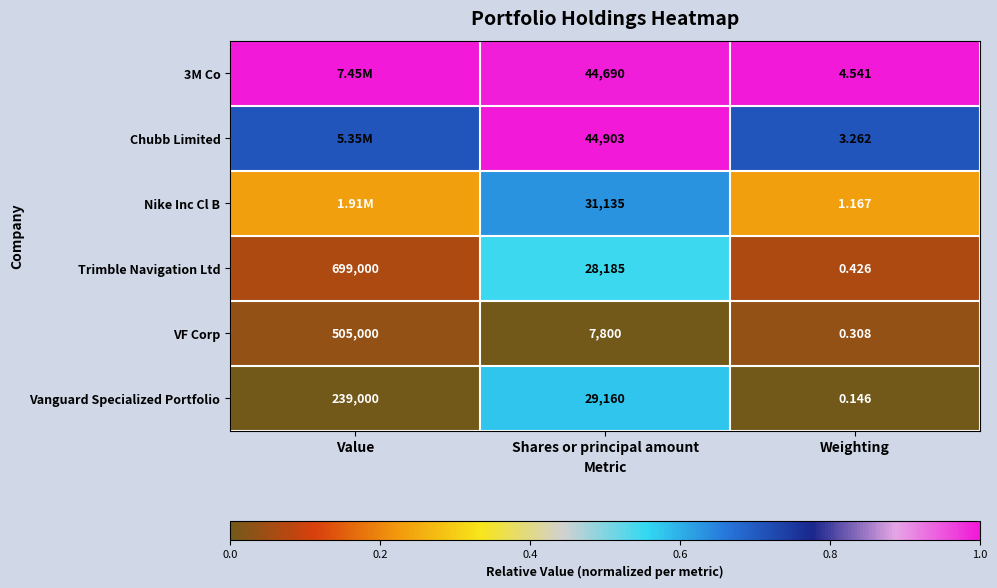

Is it true that VF Corp equals 0.0 at Weighting?

False